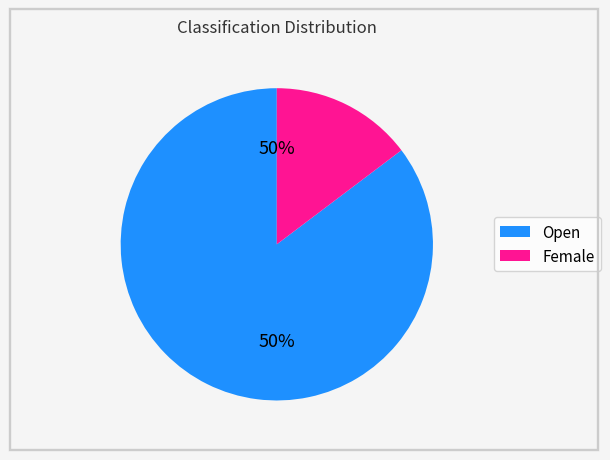

What percentage is the Open slice, to the nearest percent?

85%